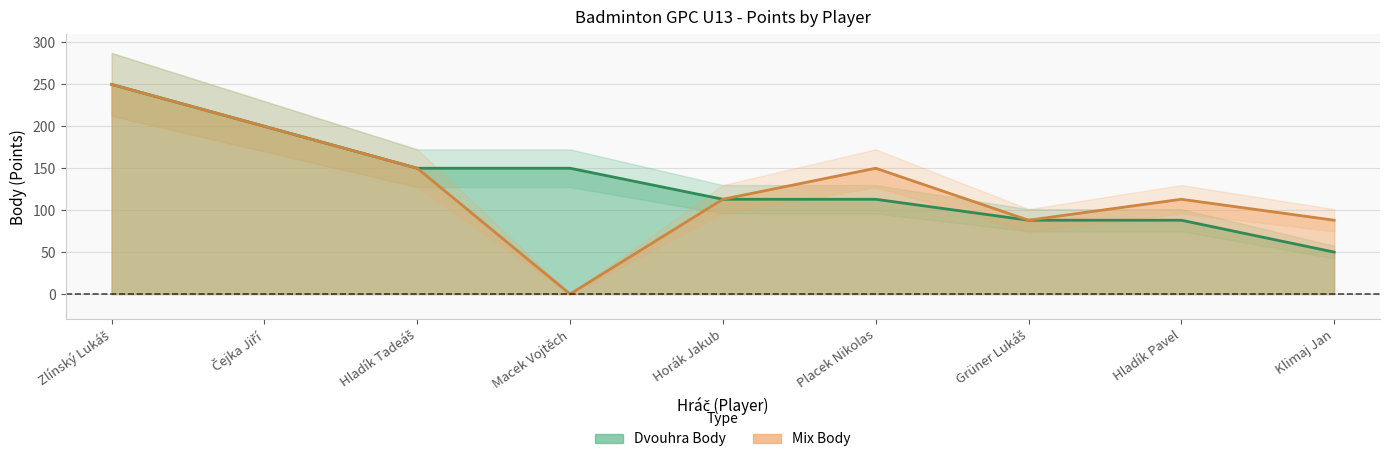

What is the sum of the Dvouhra Body values at Placek Nikolas and Hladík Pavel?

201